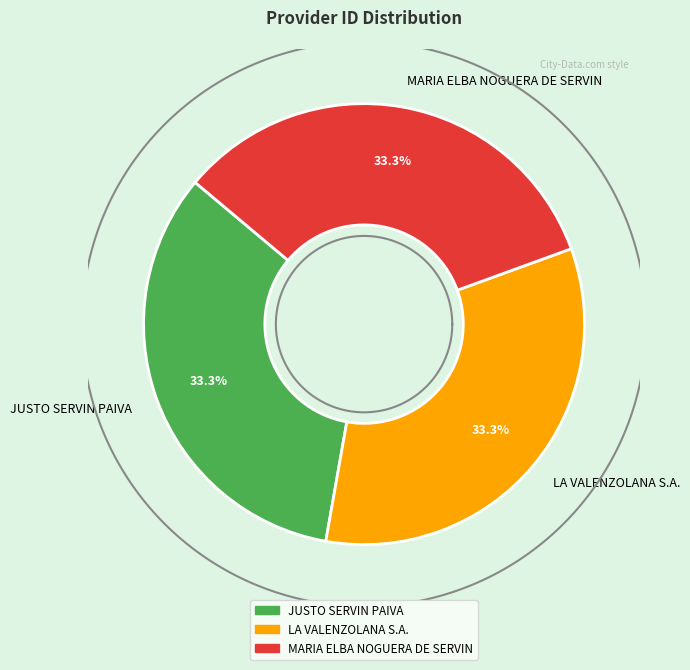

The LA VALENZOLANA S.A. slice represents 22% of the pie. True or false?

False